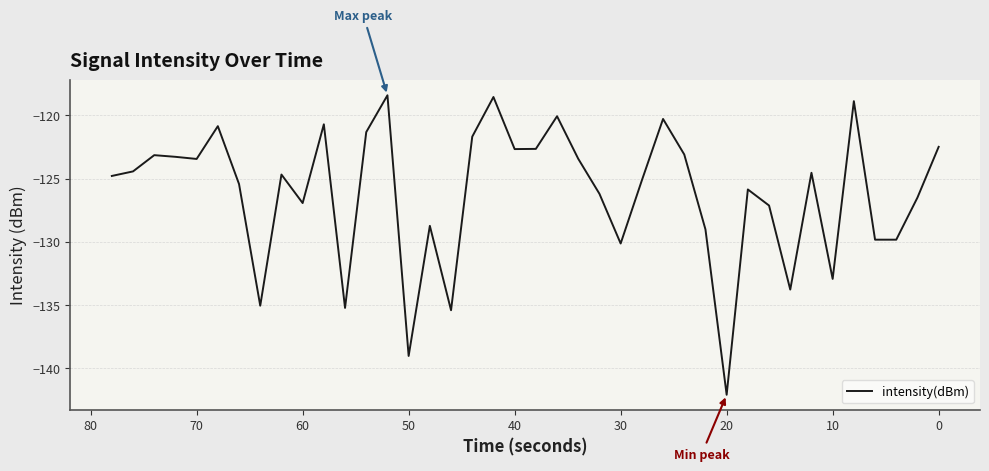

Is it true that the value at 70 is -51.6?

False